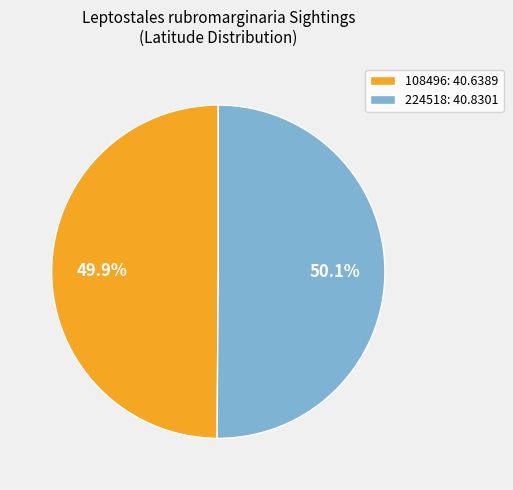

Is there a majority slice in this chart?

Yes